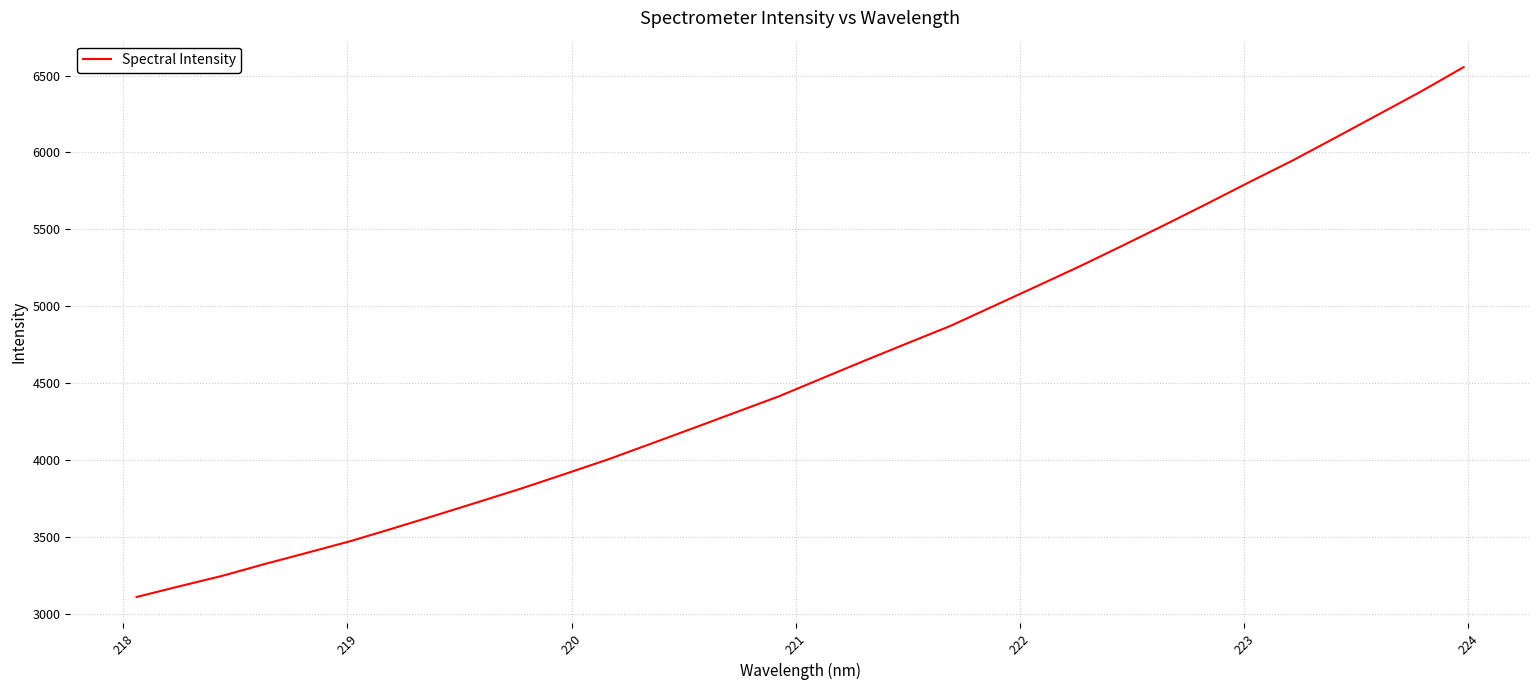

How many distinct data groups are displayed?

1